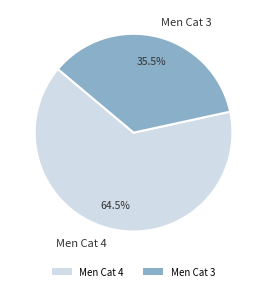

Is there a majority slice in this chart?

Yes